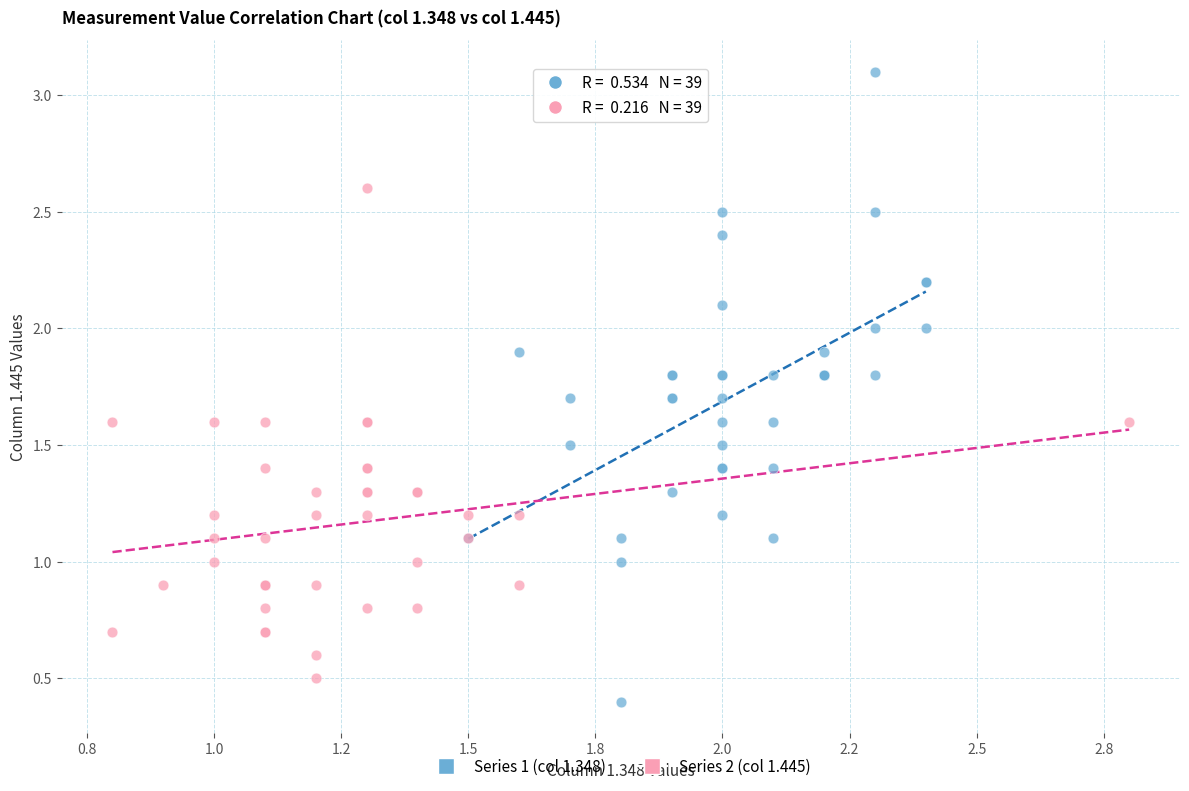

Which series contains the lowest Y value?

Series 1 (col 1.348)